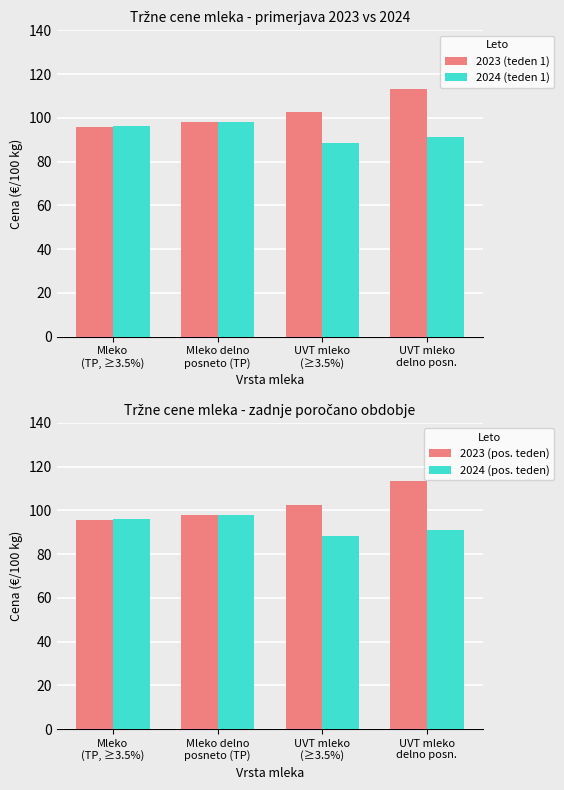

Which series has the largest total across all categories?

2023 (teden 1)